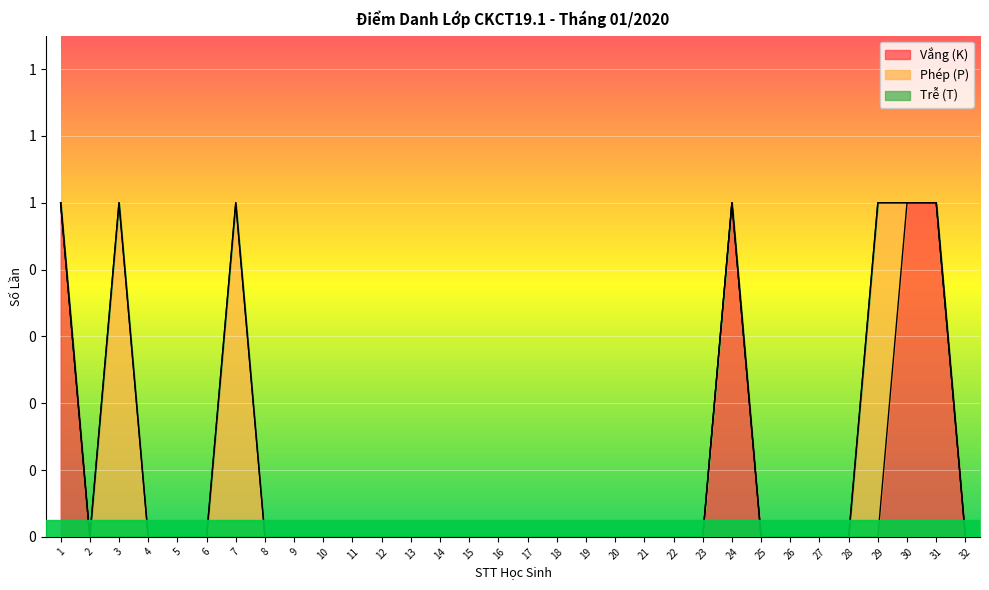

After their last crossing, which series has the higher values: Vắng (K) or Phép (P)?

Vắng (K)